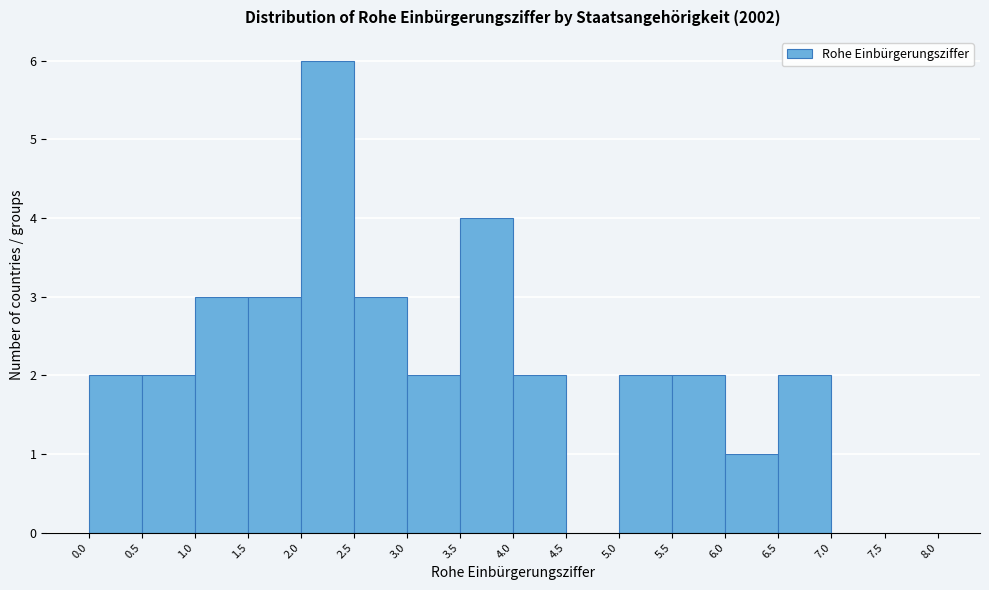

Reading left to right, list every bar in this chart as the range it spans on the x-axis followed by its height. The values are not printed on the chart, so give them approximately, as read against the axis.

0.0 to 0.5: 2
0.5 to 1.0: 2
1.0 to 1.5: 3
1.5 to 2.0: 3
2.0 to 2.5: 6
2.5 to 3.0: 3
3.0 to 3.5: 2
3.5 to 4.0: 4
4.0 to 4.5: 2
4.5 to 5.0: 0
5.0 to 5.5: 2
5.5 to 6.0: 2
6.0 to 6.5: 1
6.5 to 7.0: 2
7.0 to 7.5: 0
7.5 to 8.0: 0